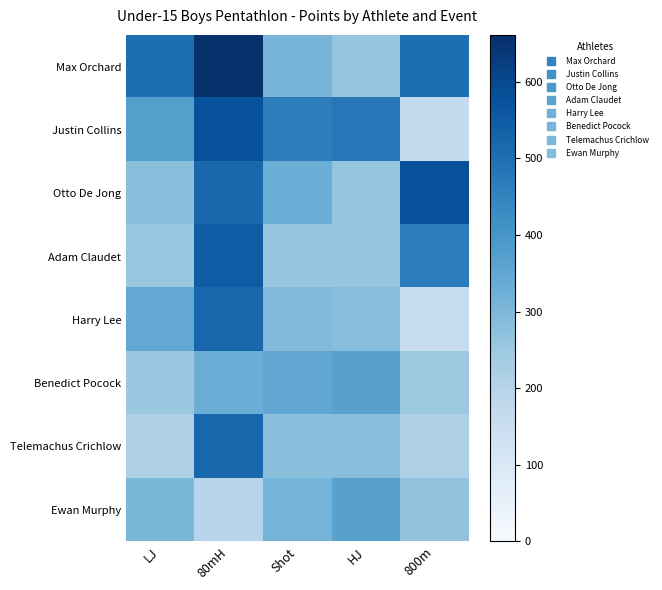

List the series in order of their peak value, highest first.

Max Orchard, Otto De Jong, Justin Collins, Adam Claudet, Harry Lee, Telemachus Crichlow, Benedict Pocock, Ewan Murphy